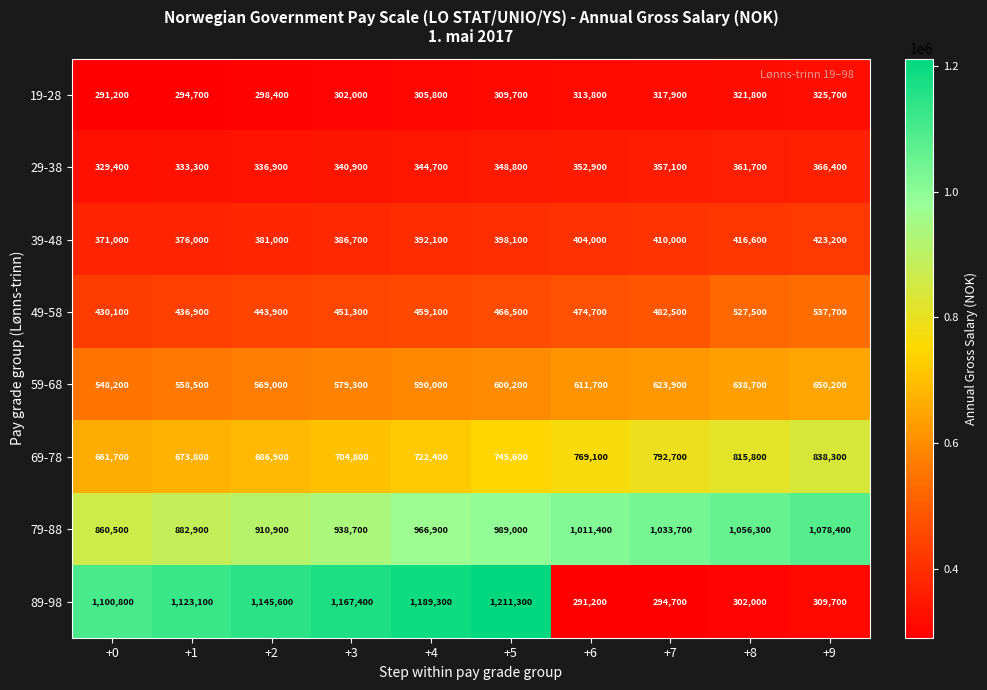

What is the sum of the 89-98 values at +9 and +8?

611700